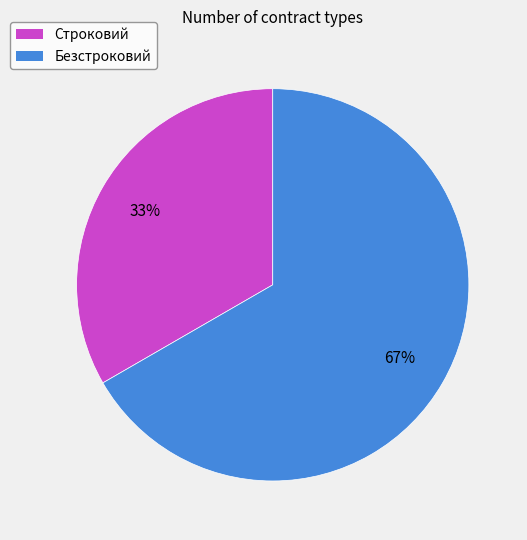

Which has a higher value, Безстроковий or Строковий?

Безстроковий